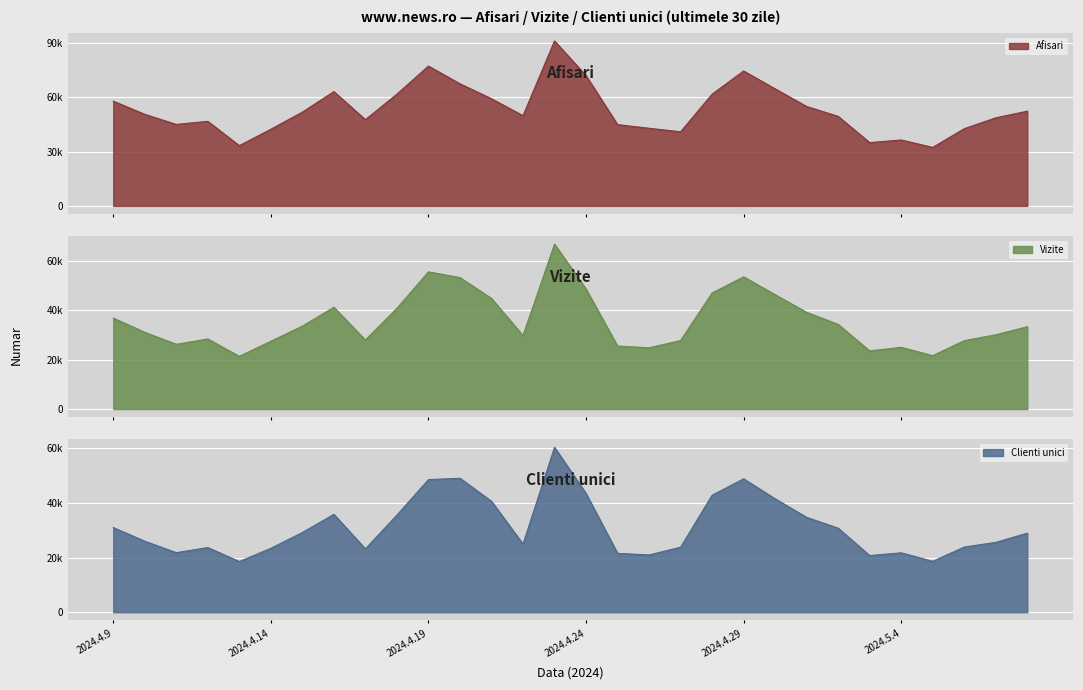

What is the total value across all series at 2024.4.20?

169857